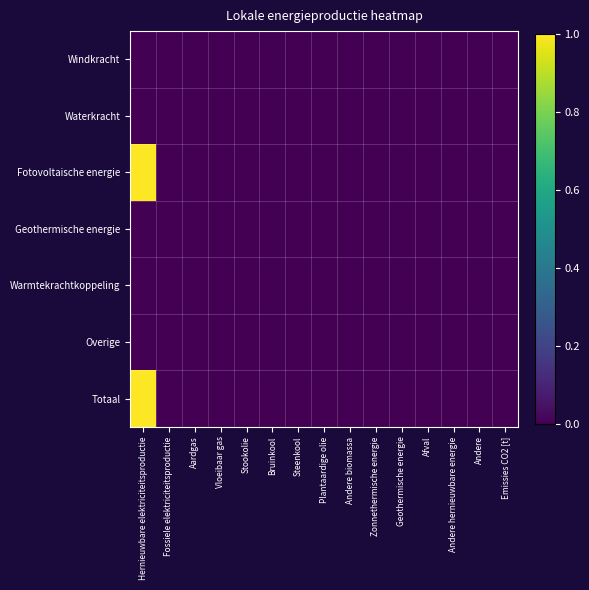

Rank the series at Plantaardige olie from highest to lowest value.

Windkracht, Waterkracht, Fotovoltaische energie, Geothermische energie, Warmtekrachtkoppeling, Overige, Totaal